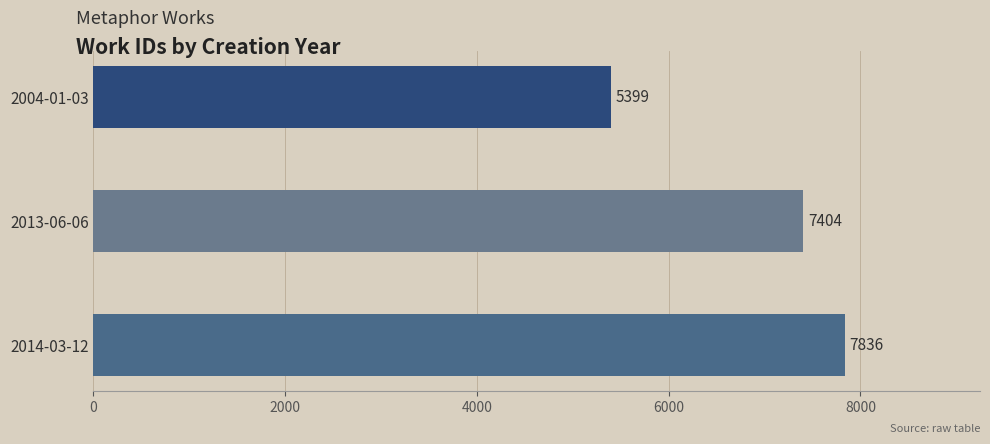

True or false: the data shows 7404 at 2013-06-06.

True